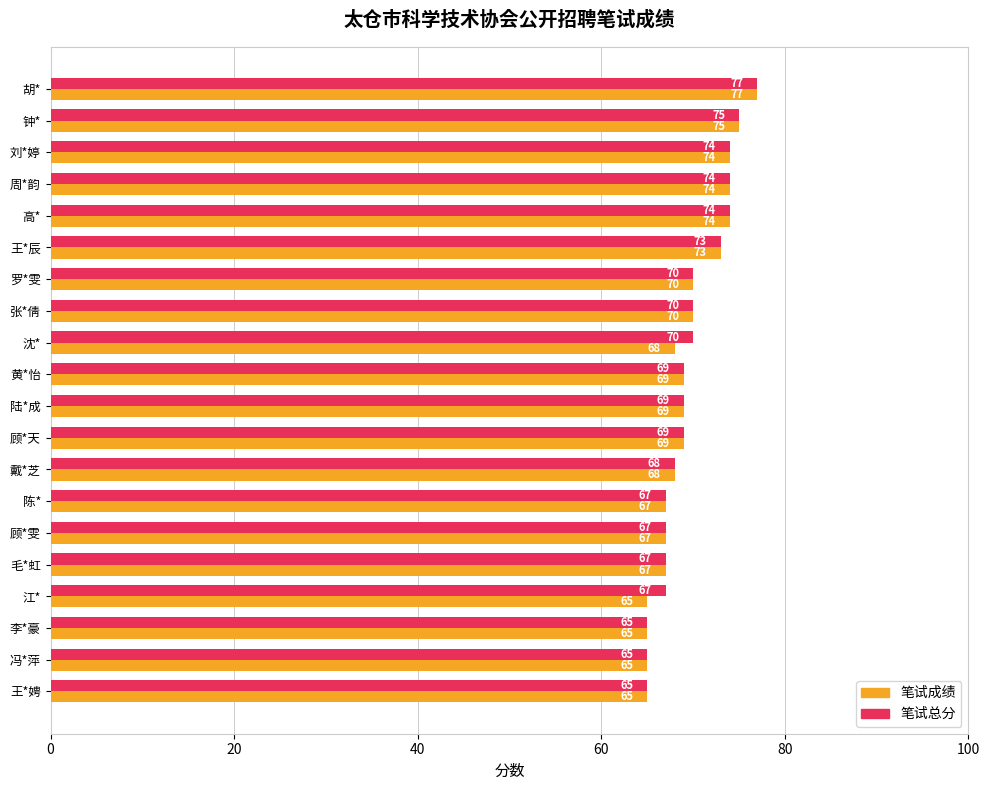

Rank the series by their average value, from highest to lowest.

笔试总分, 笔试成绩